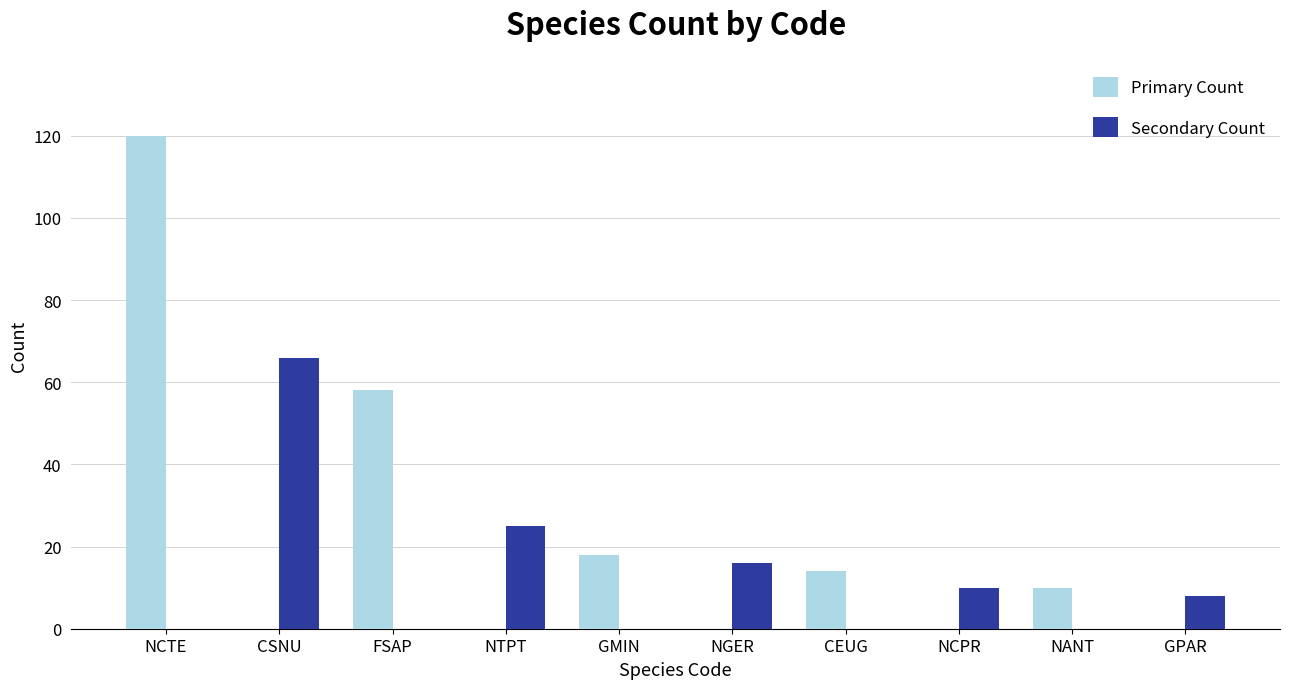

Reading left to right, list all the values displayed in this chart.

Primary Count: 120	0	58	0	18	0	14	0	10	0
Secondary Count: 0	66	0	25	0	16	0	10	0	8